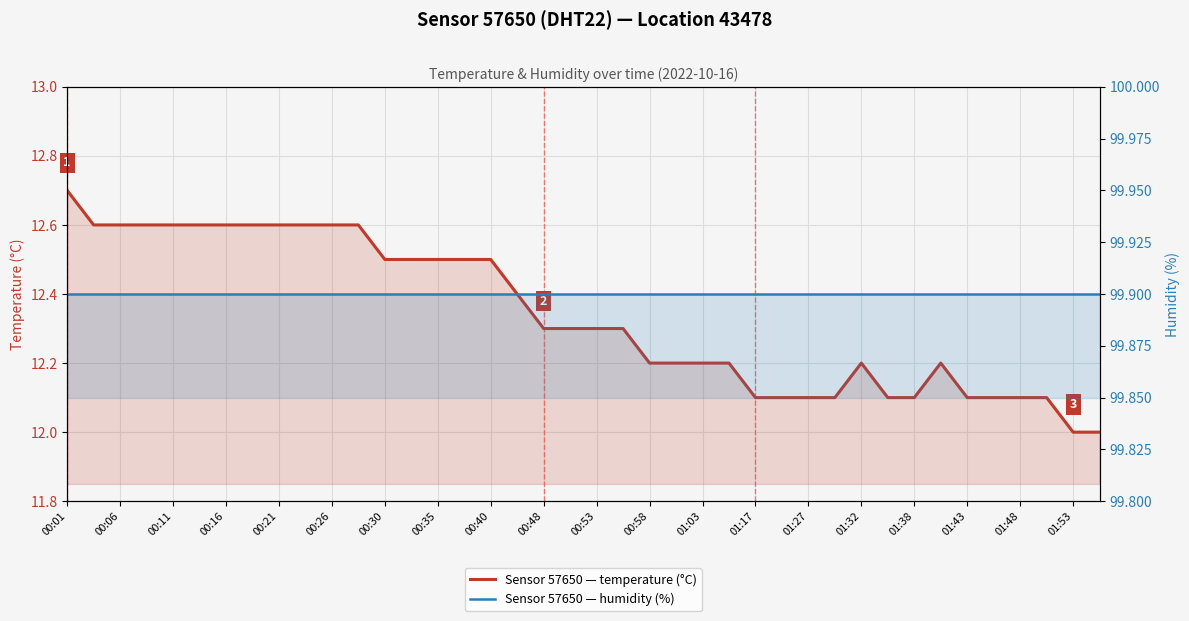

At how many categories does at least one series exceed 54?

40